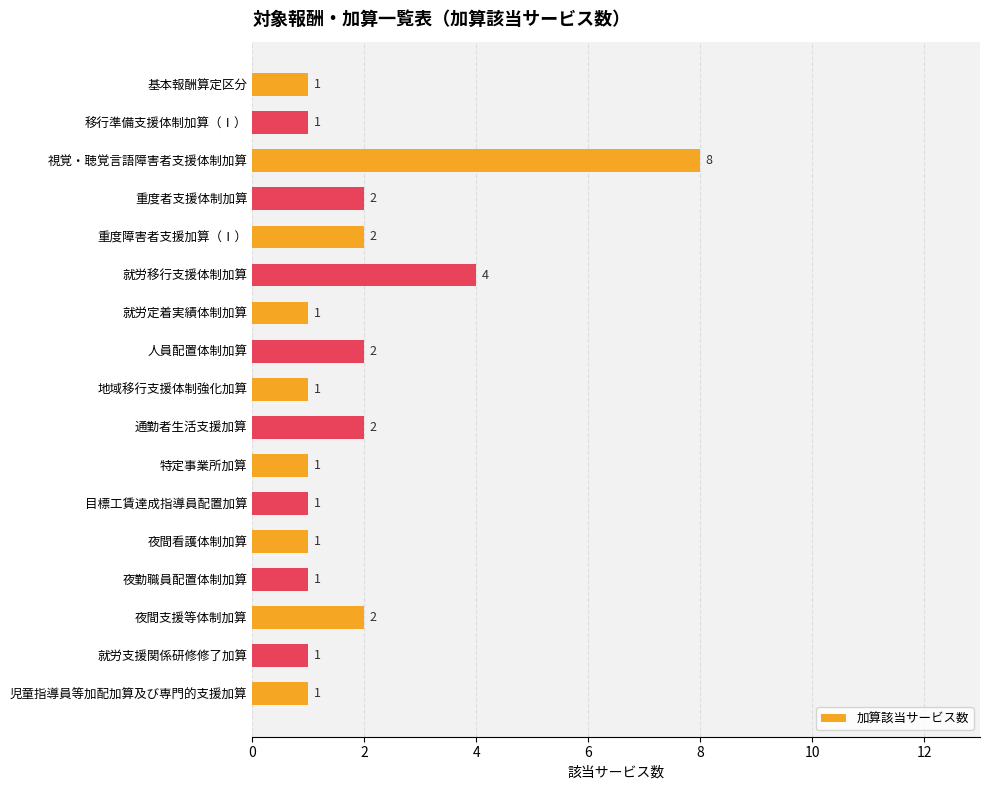

Count the number of categories in the chart.

17